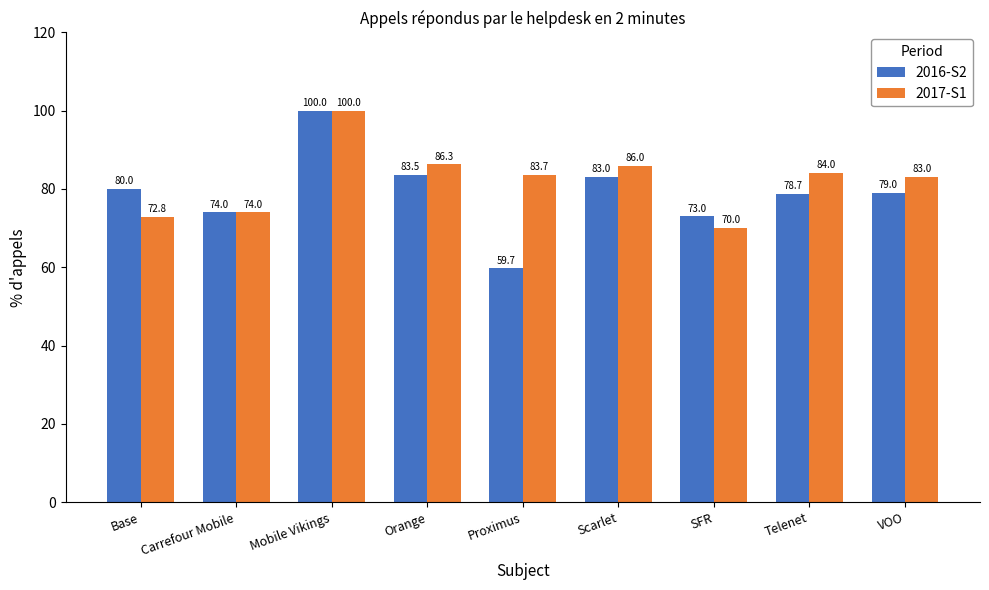

At how many categories does at least one series exceed 62?

9